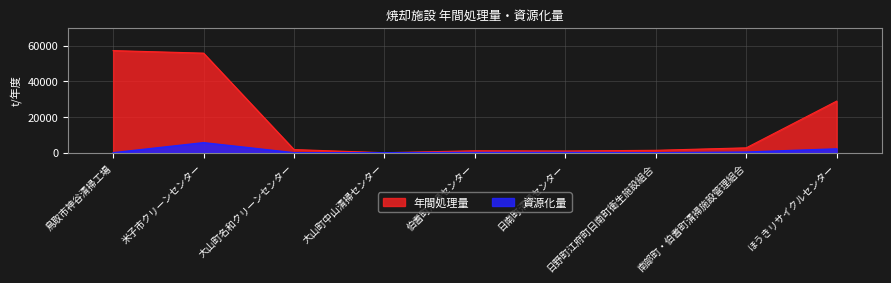

Reading left to right, what are all the values shown in this chart?

年間処理量: 鳥取市神谷清掃工場=57148.0	米子市クリーンセンター=55732.0	大山町名和クリーンセンター=1760.0	大山町中山清掃センター=0.0	伯耆町清掃センター=1088.0	日南町清掃センター=965.0	日野町江府町日南町衛生施設組合=1346.0	南部町・伯耆町清掃施設管理組合=2727.4	ほうきリサイクルセンター=28887.0
資源化量: 鳥取市神谷清掃工場=0.0	米子市クリーンセンター=5617.0	大山町名和クリーンセンター=0.0	大山町中山清掃センター=0.0	伯耆町清掃センター=126.0	日南町清掃センター=121.0	日野町江府町日南町衛生施設組合=0.0	南部町・伯耆町清掃施設管理組合=361.8	ほうきリサイクルセンター=2155.0